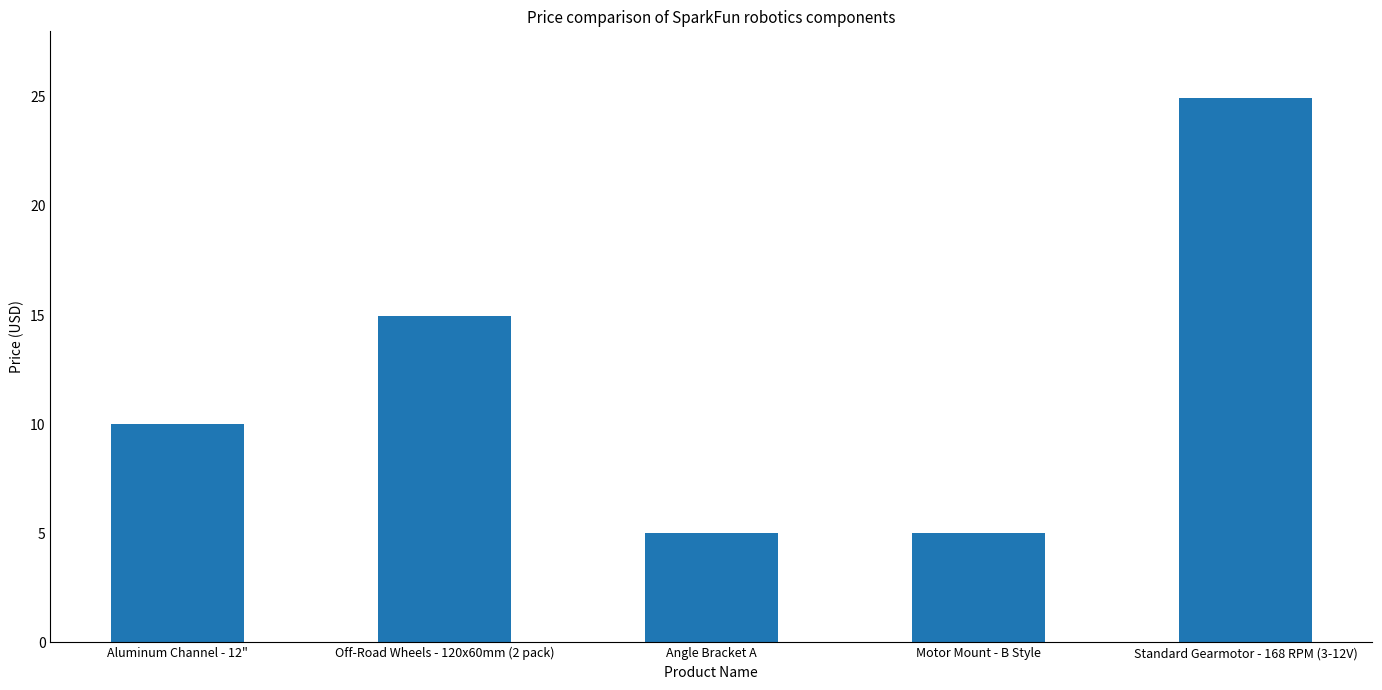

True or false: the data shows 5.0 at Motor Mount - B Style.

True